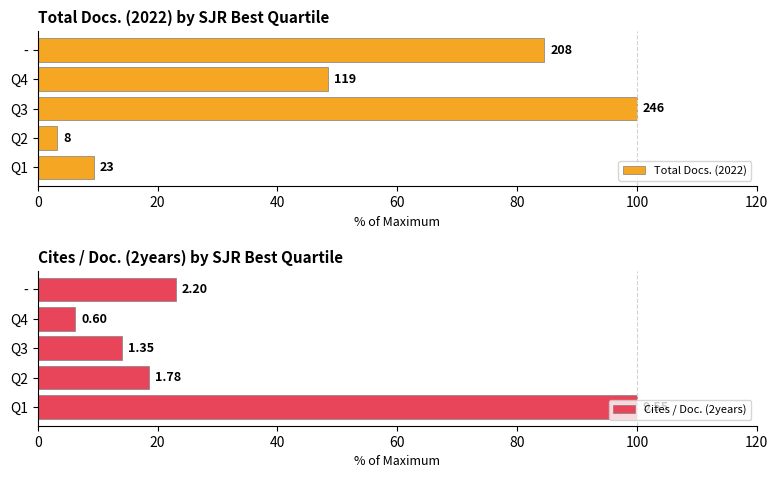

At how many categories does at least one series exceed 80?

3